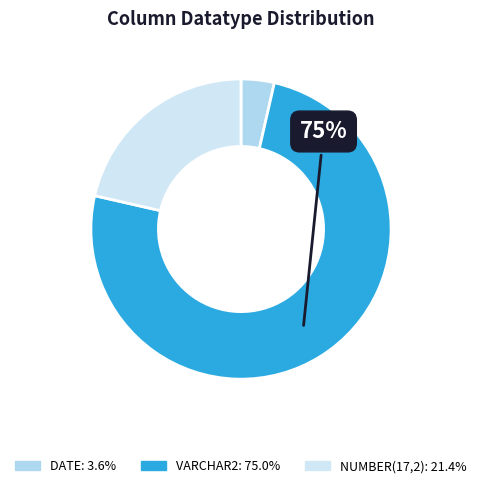

To the nearest percent, what is the combined percentage of NUMBER(17,2) and DATE?

25%